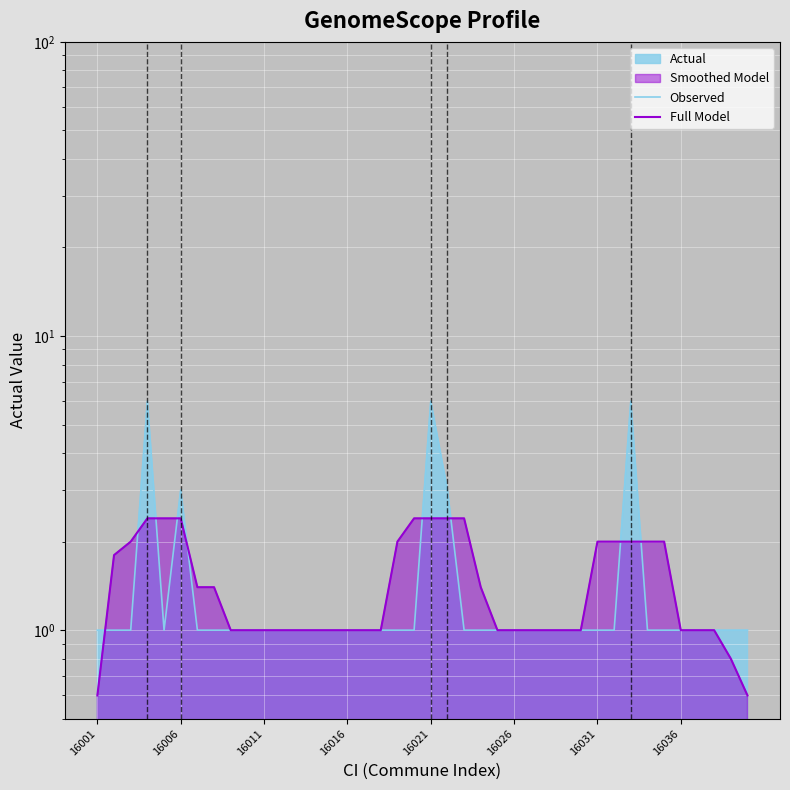

Which series ends up on top after the final intersection of Observed and Full Model?

Full Model